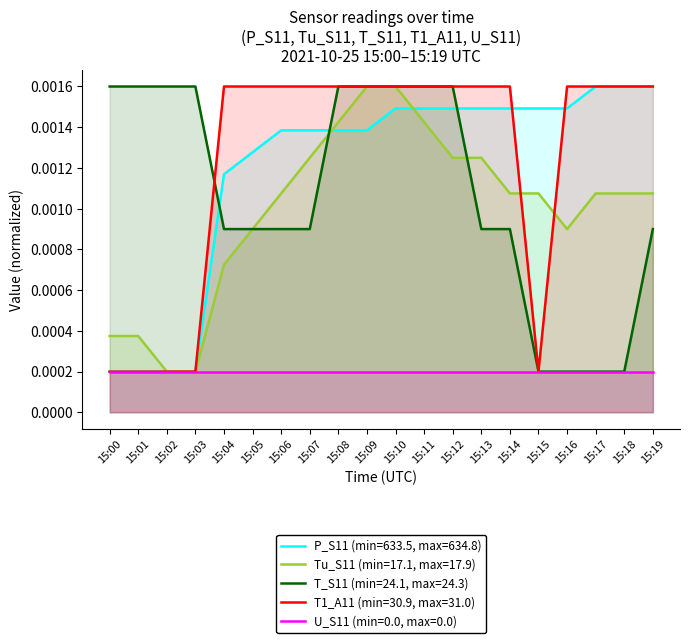

Is it true that T1_A11 equals 0.0 at 15:04?

False